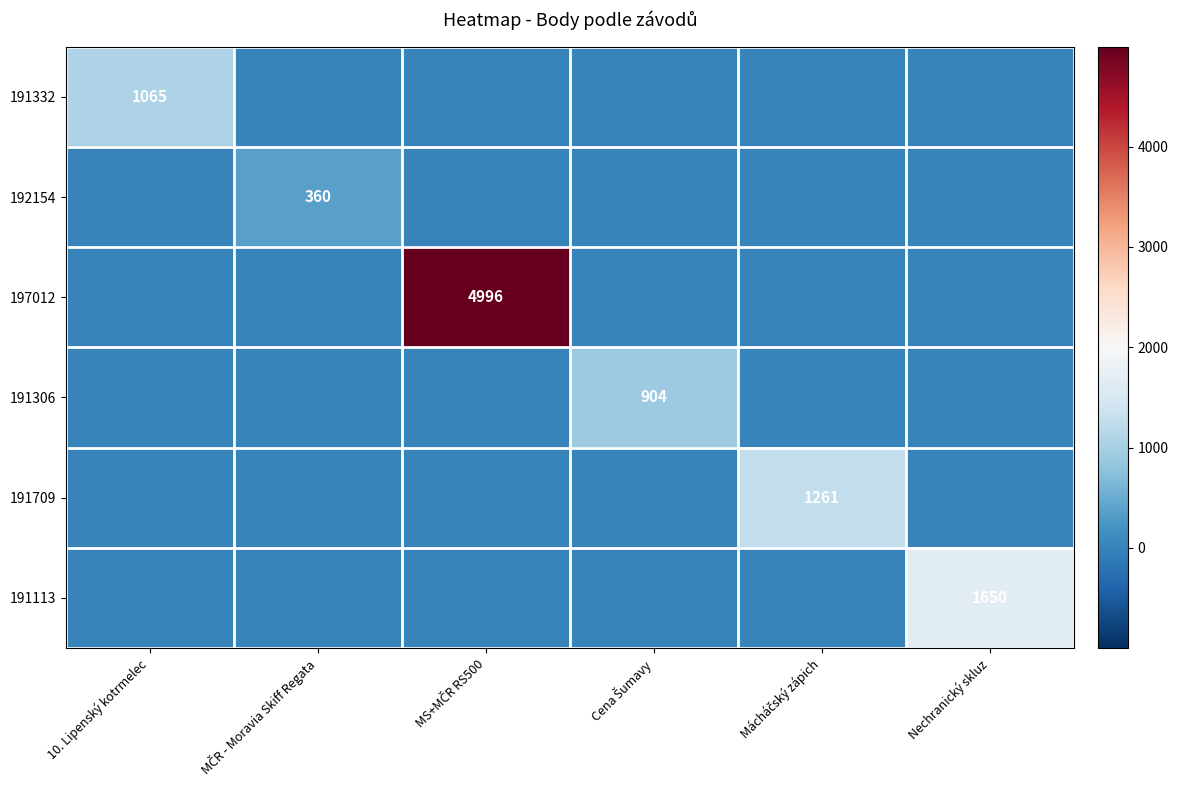

At which label does 191332 reach its peak?

10. Lipenský kotrmelec